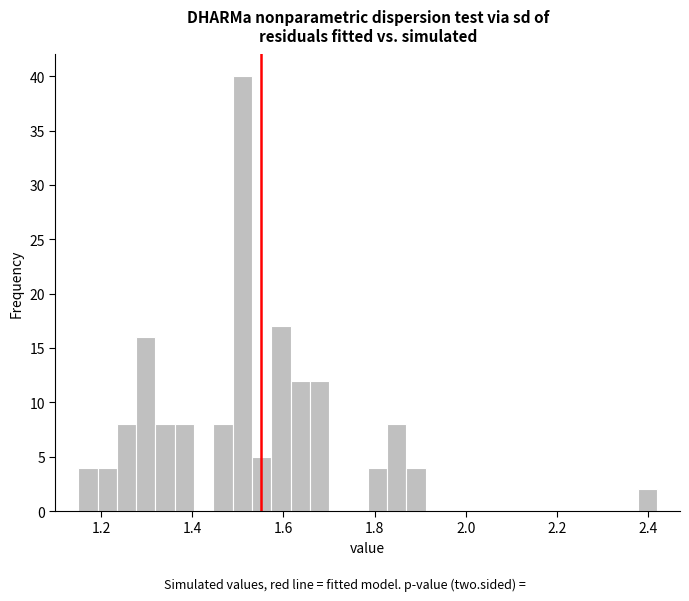

Read against the x-axis, roughly where is the centre of the tallest bar?

1.50